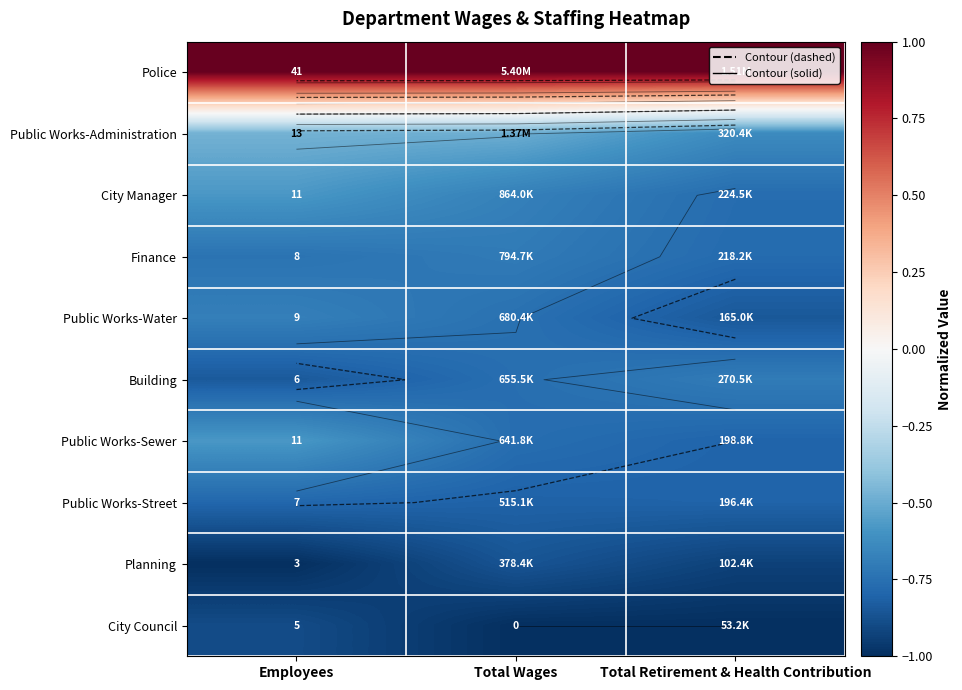

What is the approximate value of City Manager at Total Retirement & Health Contribution?

-0.8